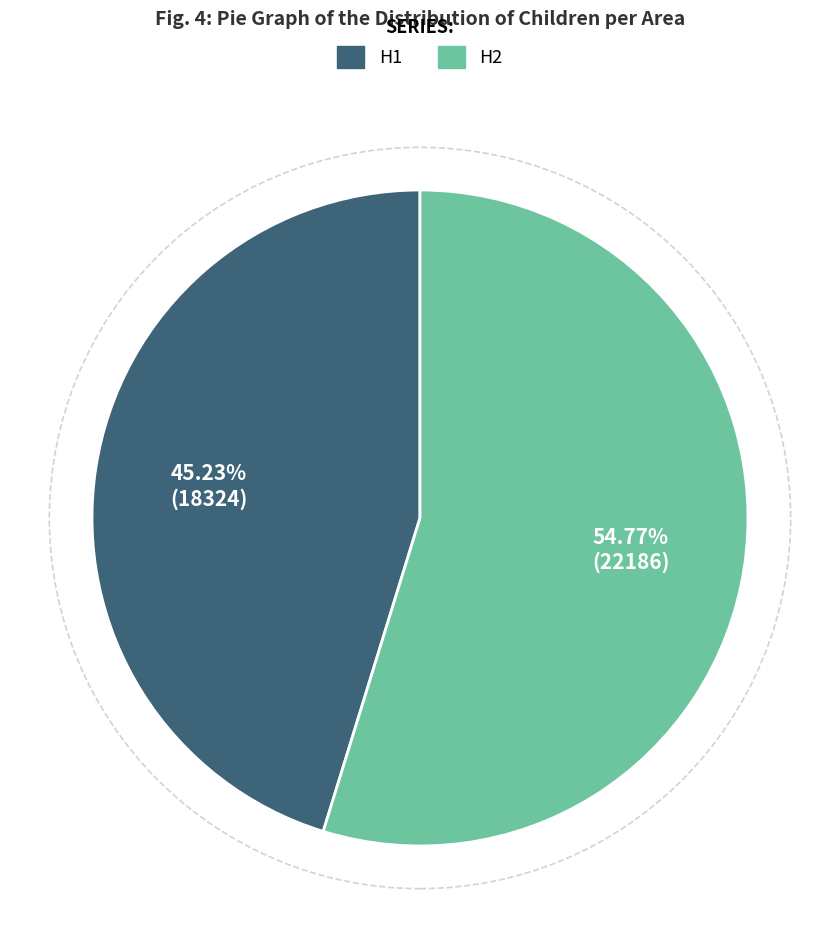

Does any single category account for the majority?

Yes